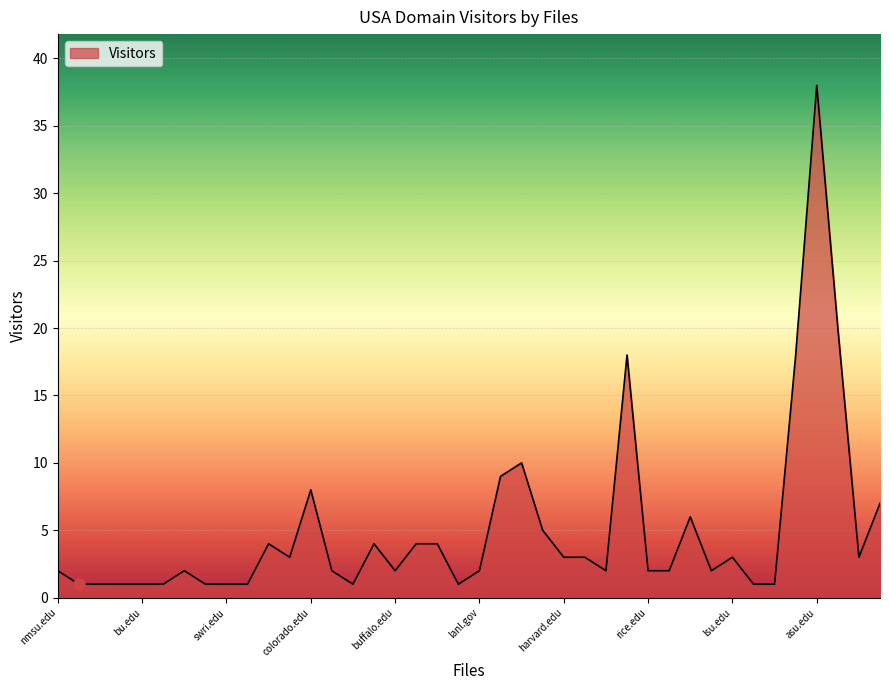

What is the maximum value shown in the chart?

38